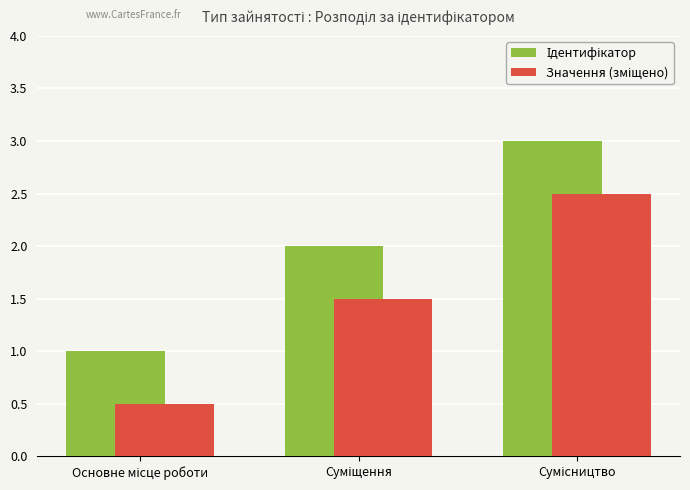

Are the bars horizontal?

No